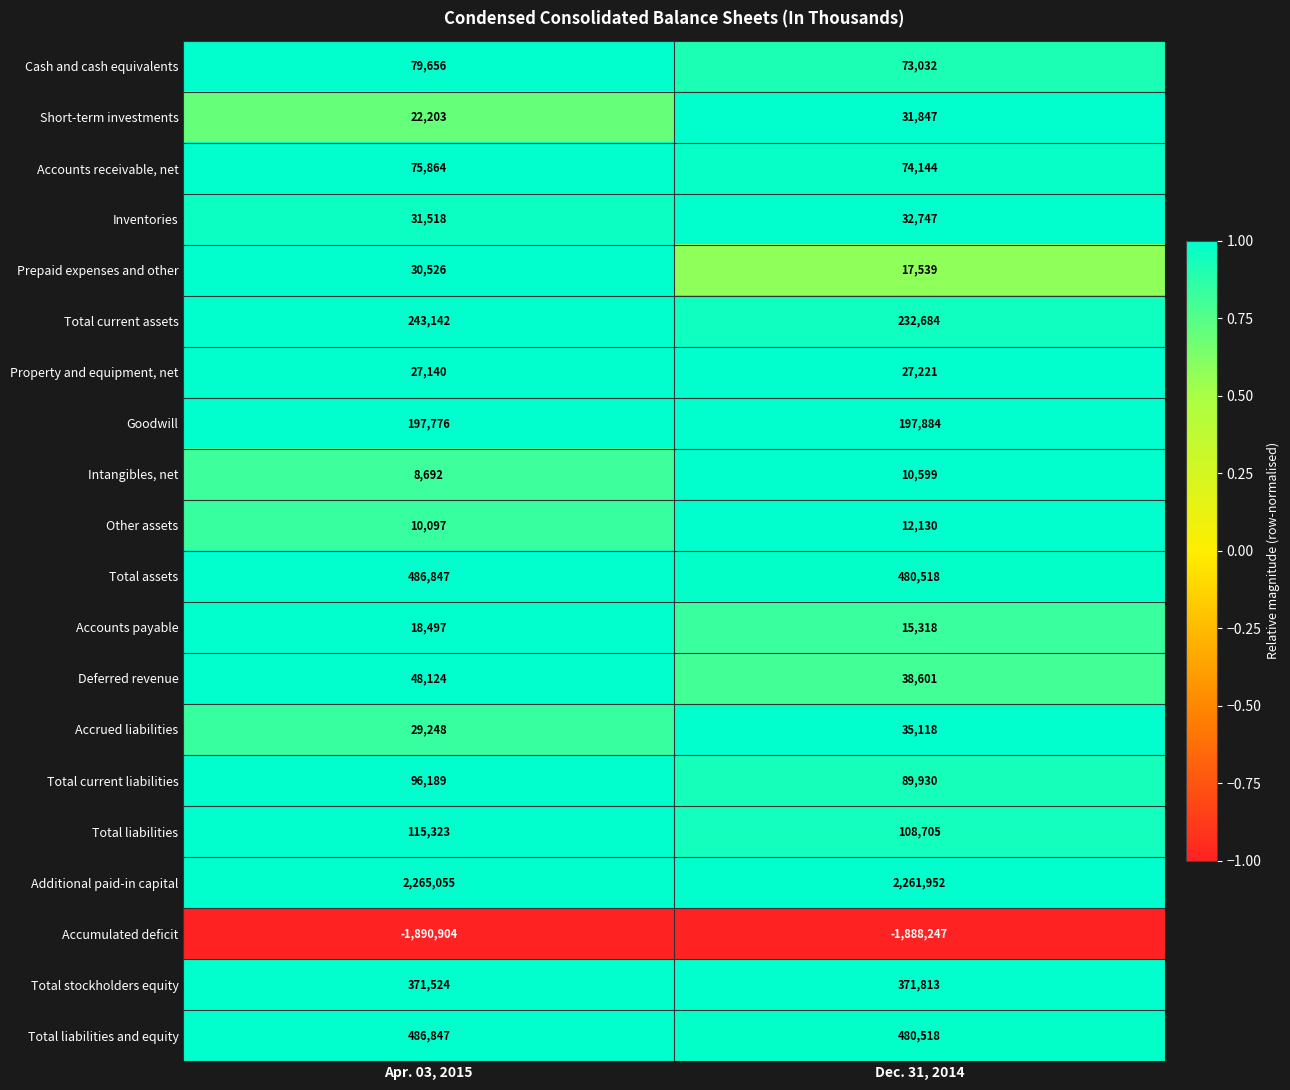

Which series changed the most between Apr. 03, 2015 and Dec. 31, 2014?

Prepaid expenses and other